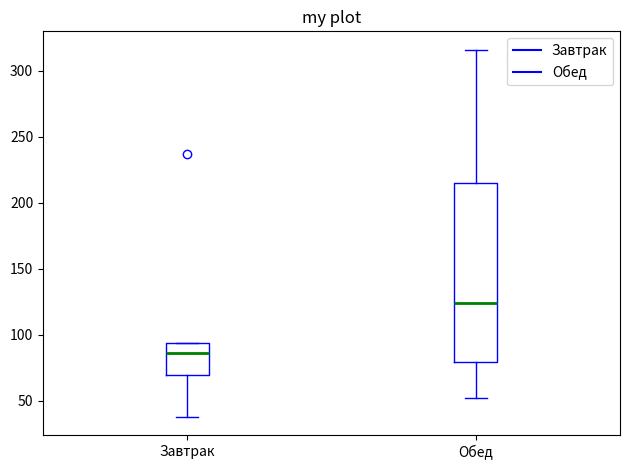

Reading left to right, read every box against the y-axis: the position of its median line, the range the box covers, and the ends of its whiskers. The values are not printed on the chart, so give them approximately, as read against the axis.

Завтрак: median 85, box 70 to 95, whiskers 40 to 95
Обед: median 125, box 80 to 215, whiskers 50 to 315